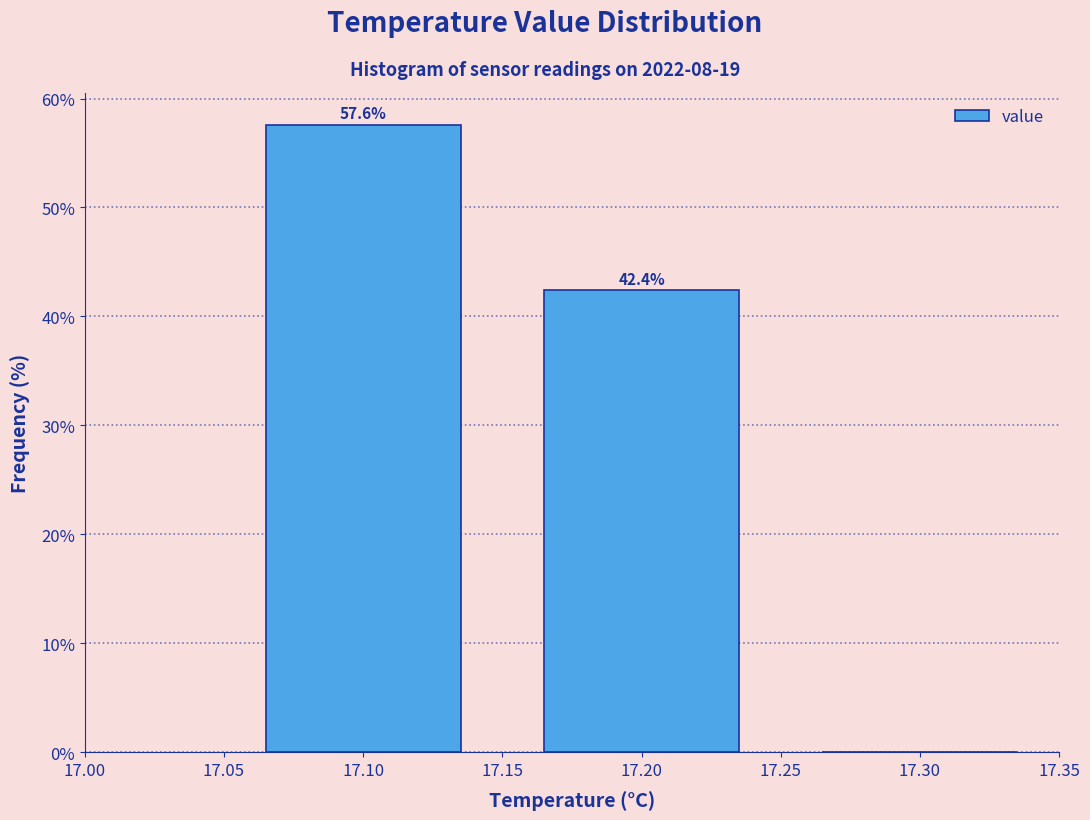

Over which range of the x-axis is the bar tallest?

17.05 to 17.15